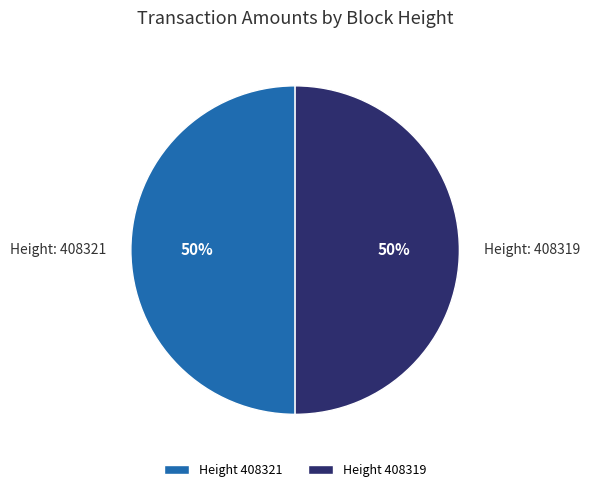

To the nearest percent, what is the combined percentage of Height 408321 and Height 408319?

100%